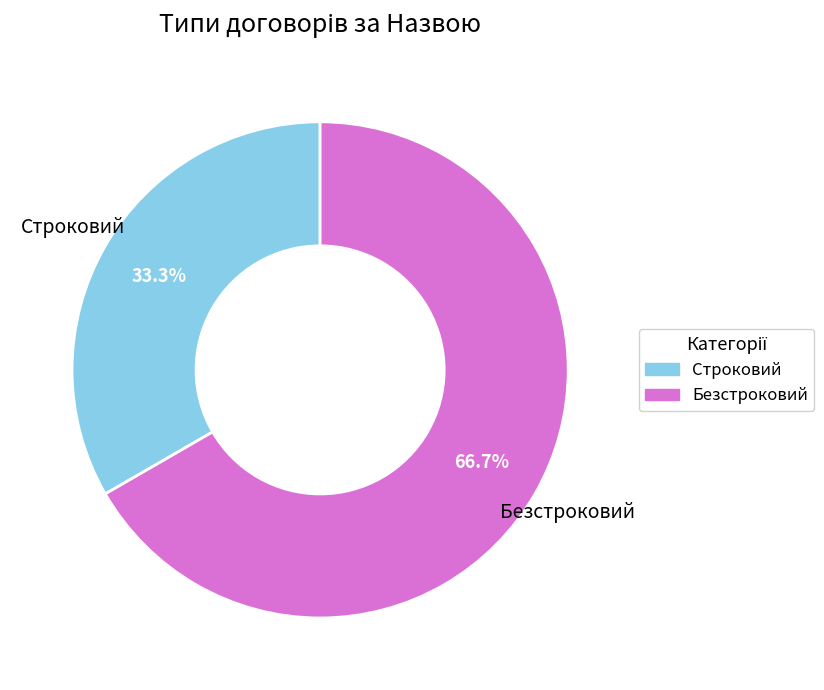

What portion of the pie excludes Строковий?

66.7%